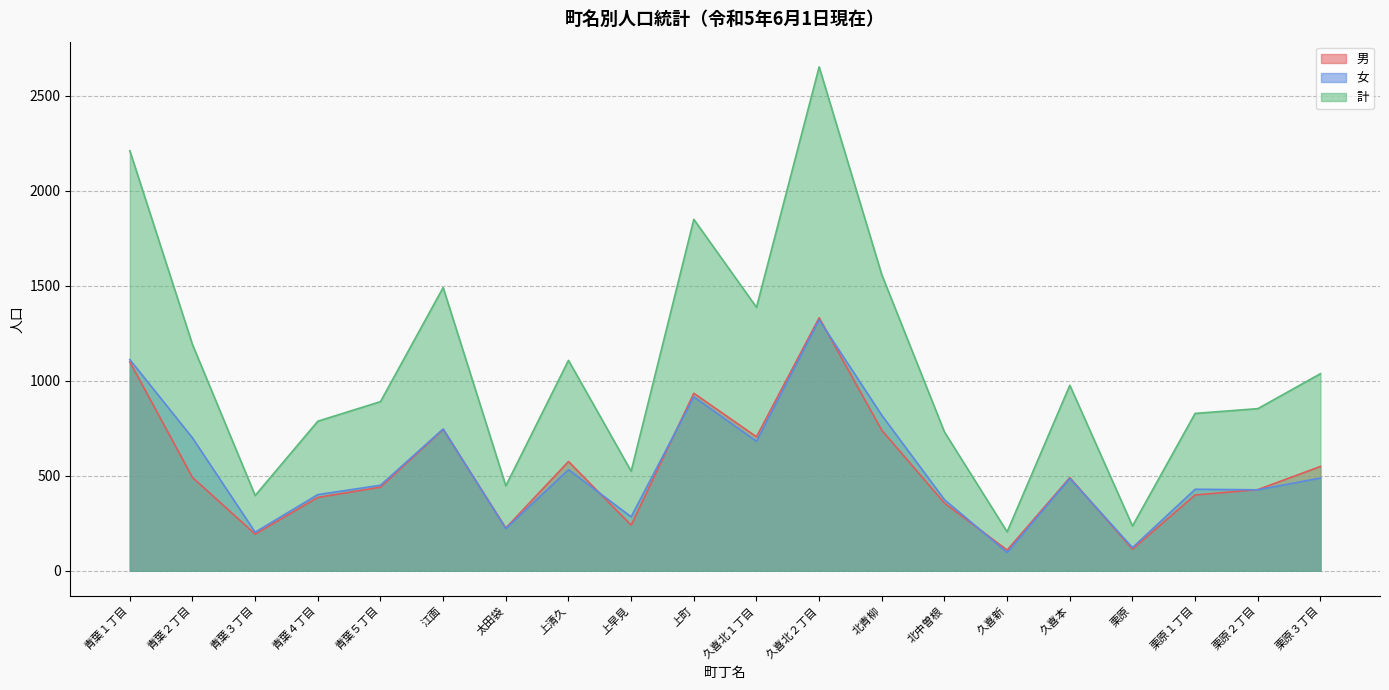

What is the maximum value for 計?

2651